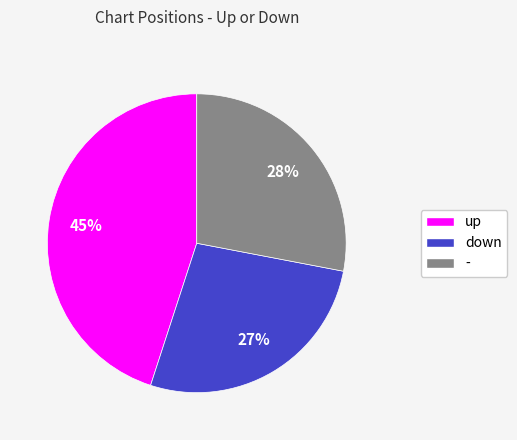

Is - the majority of the pie?

No